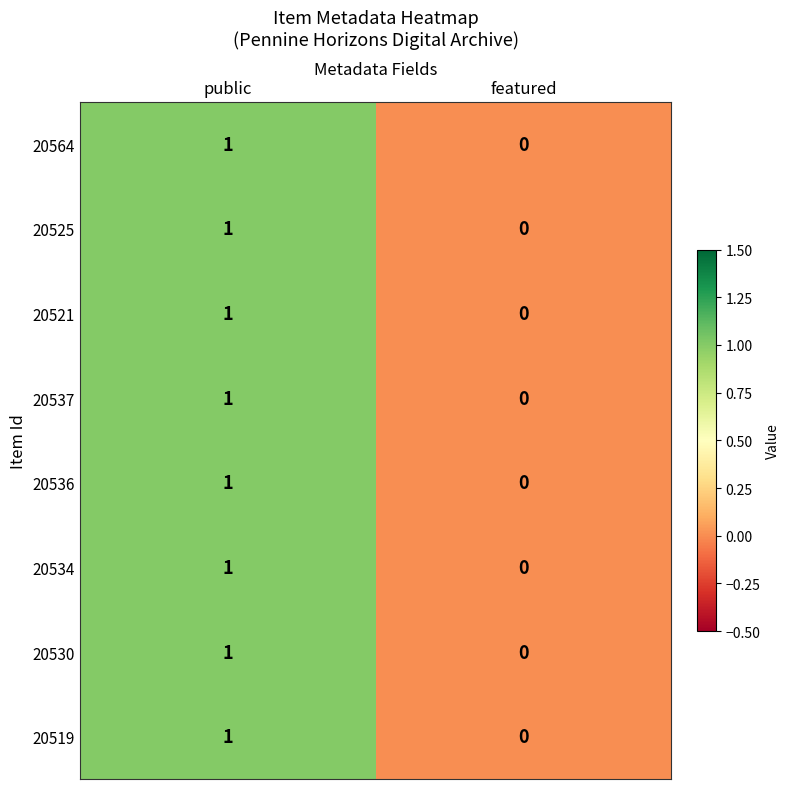

How many distinct data groups are displayed?

8